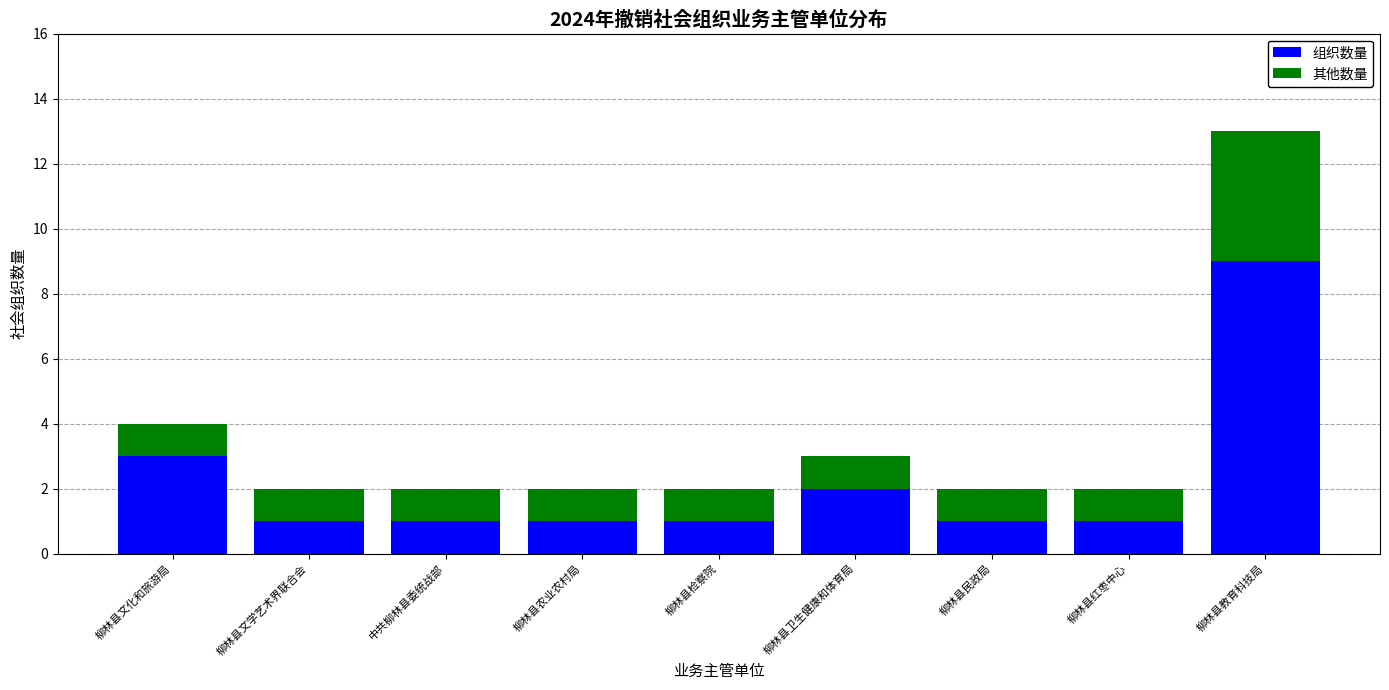

At which category is the sum across all series the highest?

柳林县教育科技局